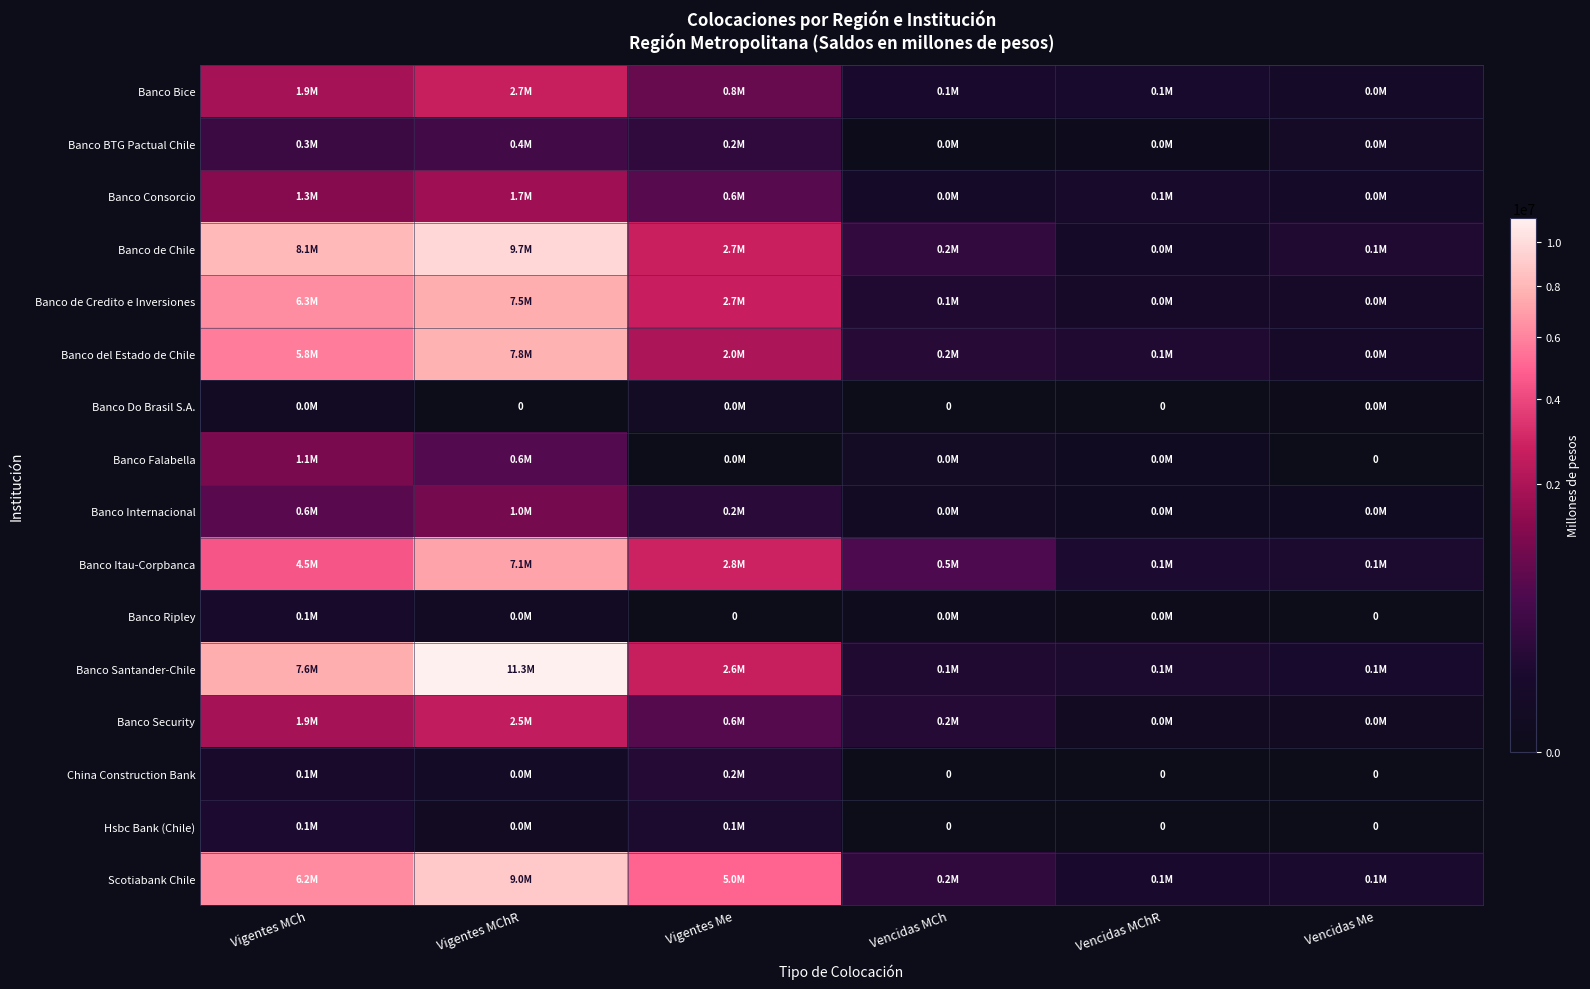

Rank the series by their maximum value, from highest to lowest.

Banco Santander-Chile, Banco de Chile, Scotiabank Chile, Banco del Estado de Chile, Banco de Credito e Inversiones, Banco Itau-Corpbanca, Banco Bice, Banco Security, Banco Consorcio, Banco Falabella, Banco Internacional, Banco BTG Pactual Chile, China Construction Bank, Hsbc Bank (Chile), Banco Ripley, Banco Do Brasil S.A.